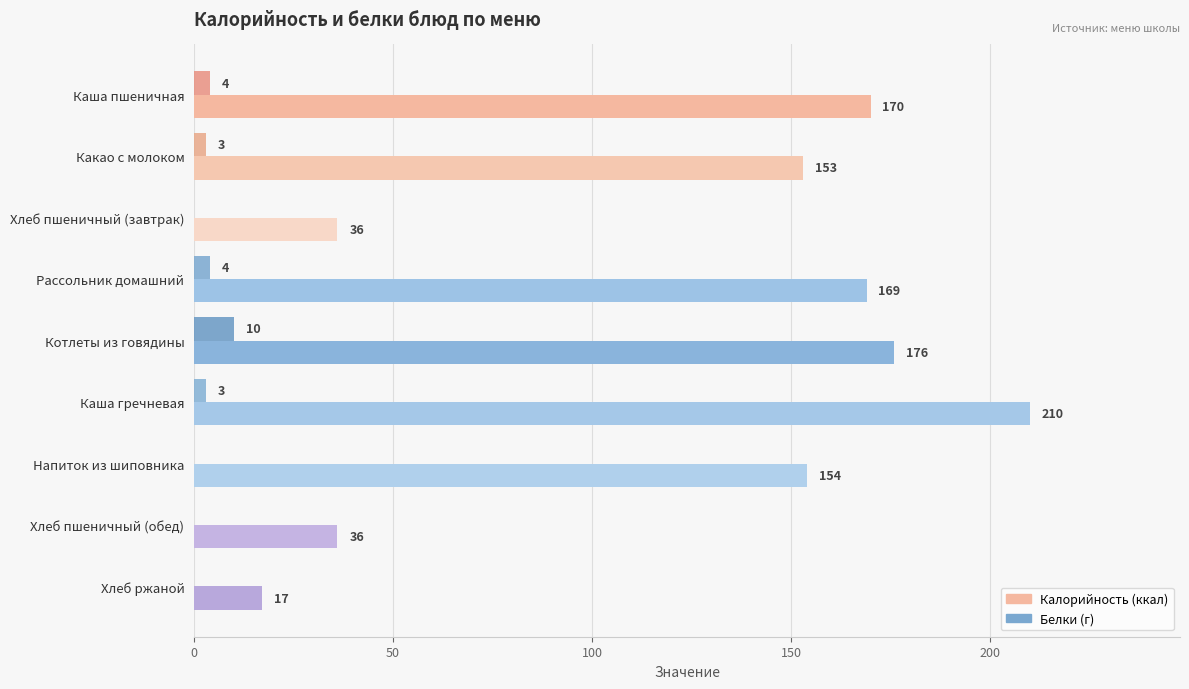

What is the maximum value shown in the chart?

210